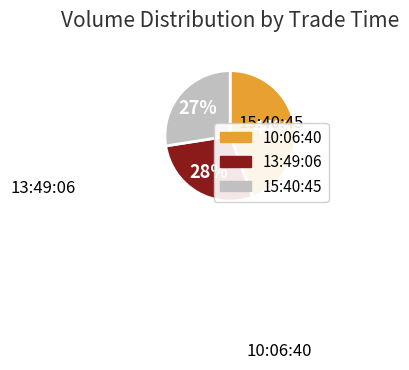

To the nearest percent, what is the average slice percentage?

33%